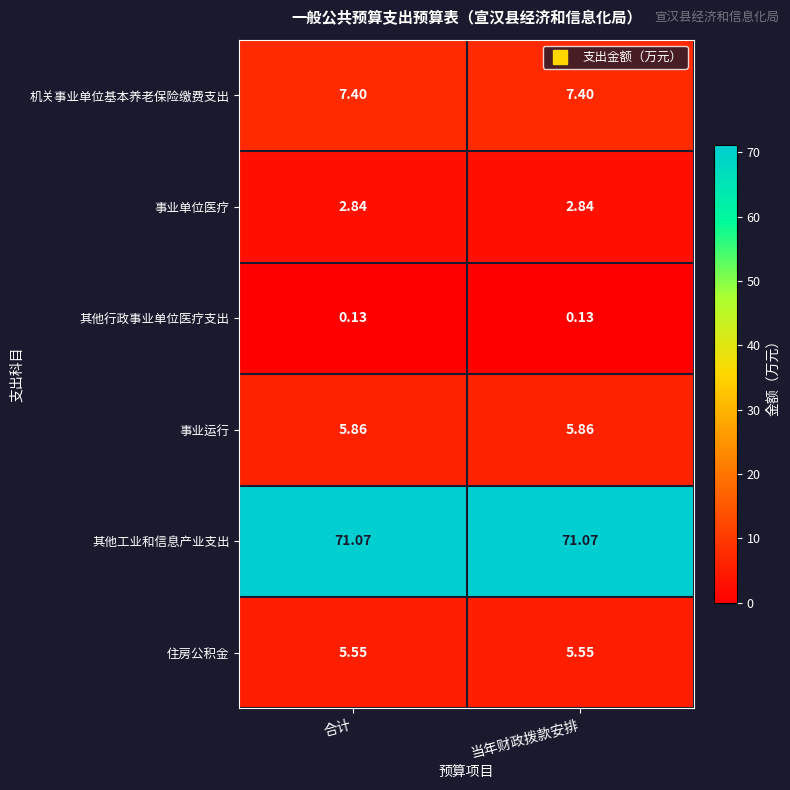

List the series in order of their peak value, highest first.

其他工业和信息产业支出, 机关事业单位基本养老保险缴费支出, 事业运行, 住房公积金, 事业单位医疗, 其他行政事业单位医疗支出